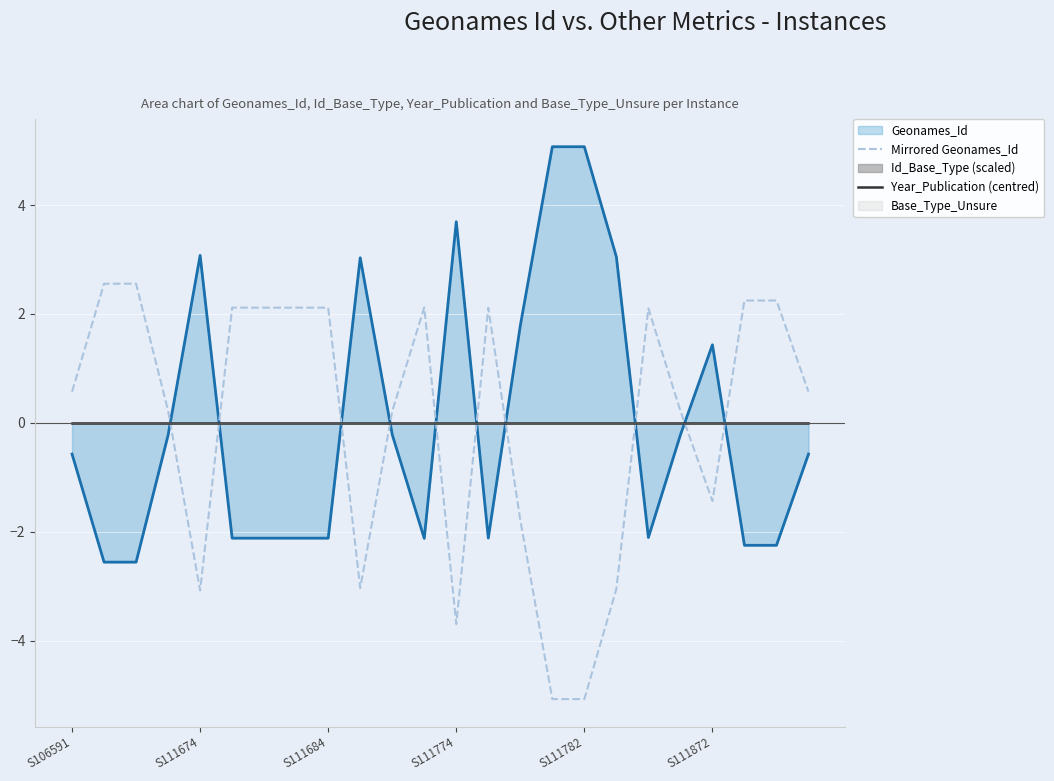

At which label is Mirrored Geonames_Id closest to -1?

S111872